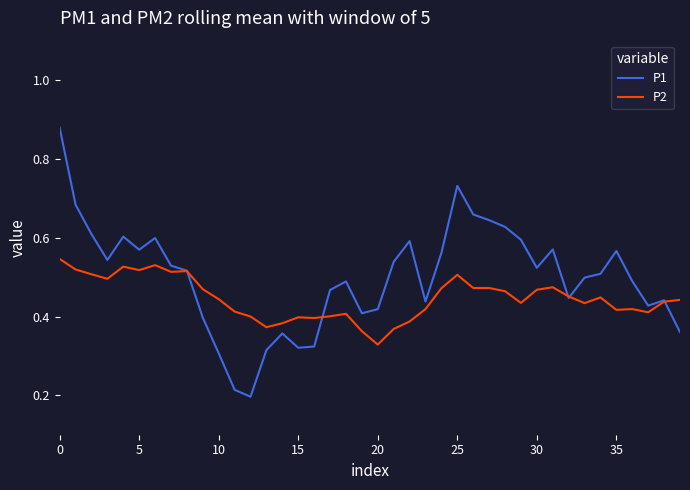

Which series has the largest total across all categories?

P1